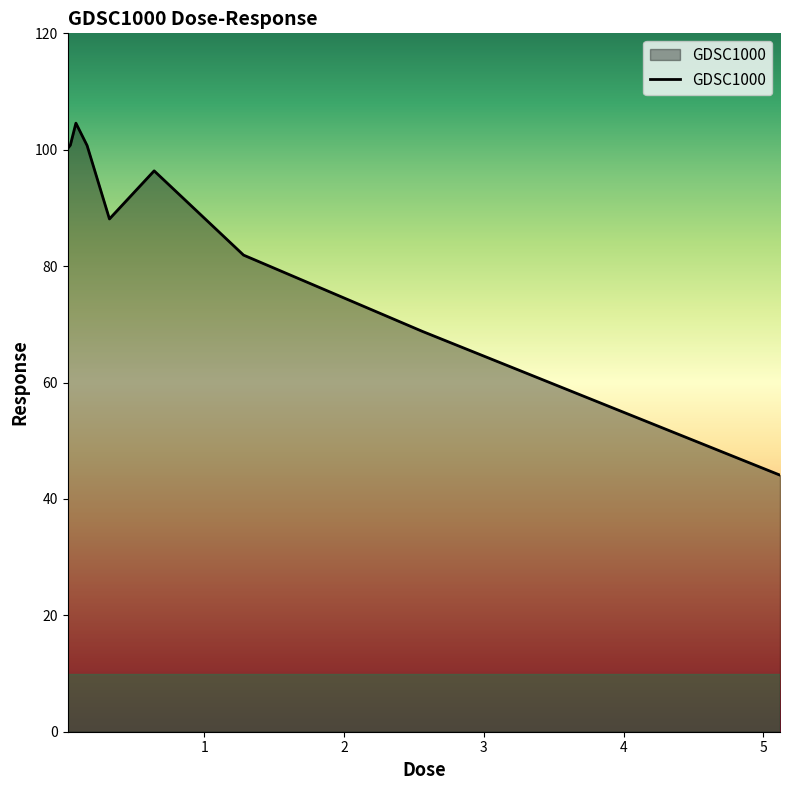

What is the greatest value displayed?

104.6